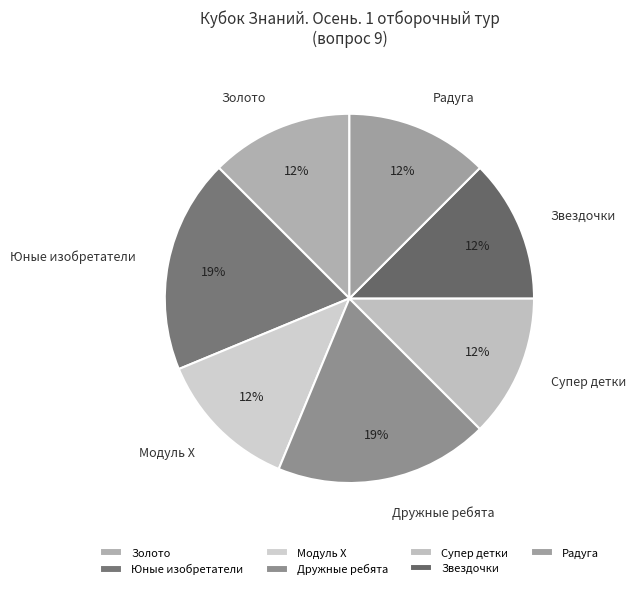

Combined, do Юные изобретатели and Дружные ребята account for over 50%?

No